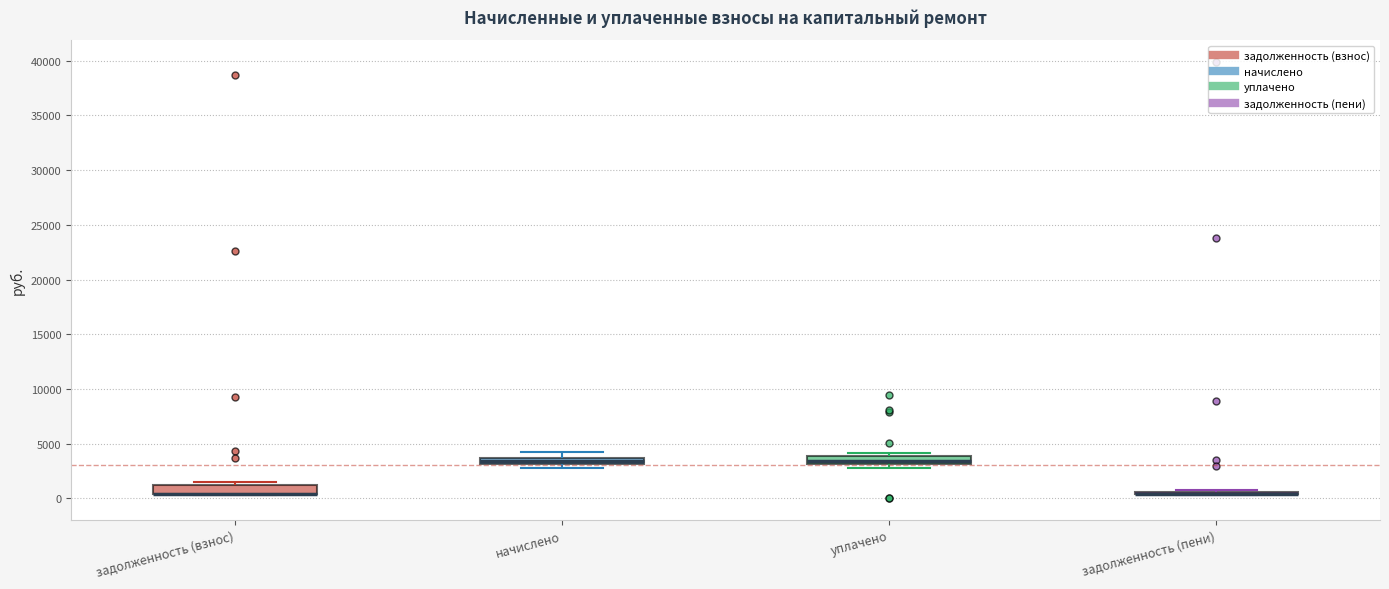

Where is the lower edge of the box for начислено on the y-axis? The values are not printed on the chart, so give them approximately, as read against the axis.

3000